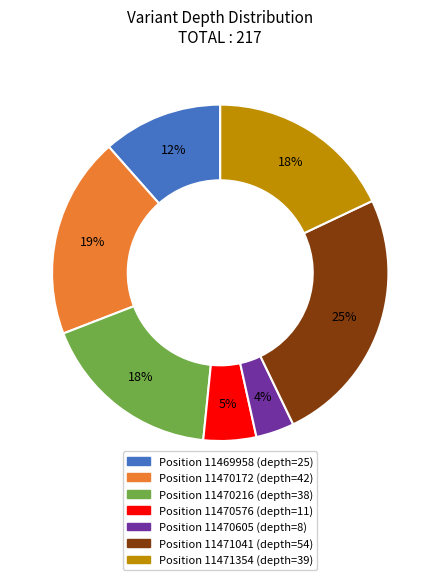

To the nearest percent, what is the difference between the largest and smallest slice percentages?

21%